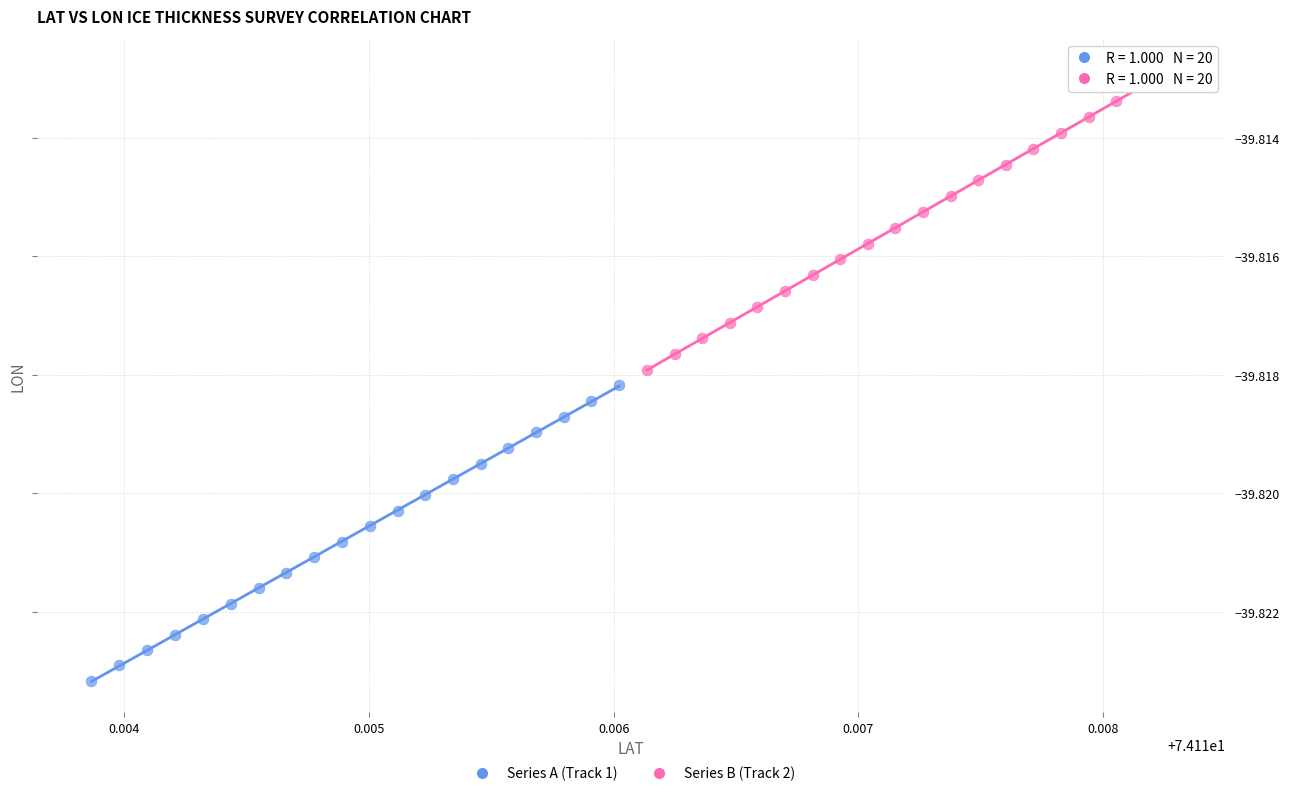

Which series reaches the maximum Y coordinate?

Series B (Track 2)